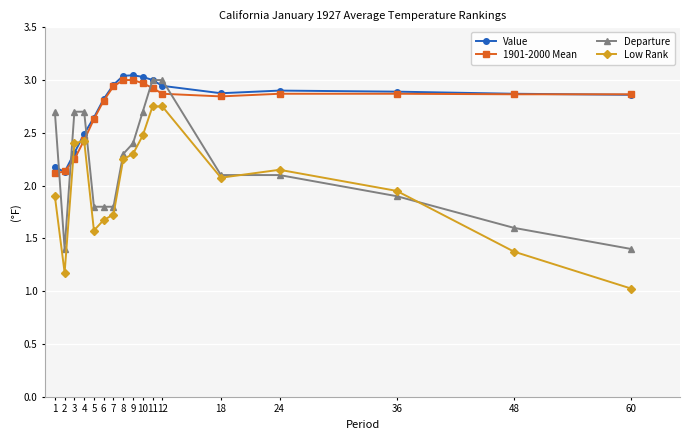

Which series changed the most between 9 and 60?

Low Rank